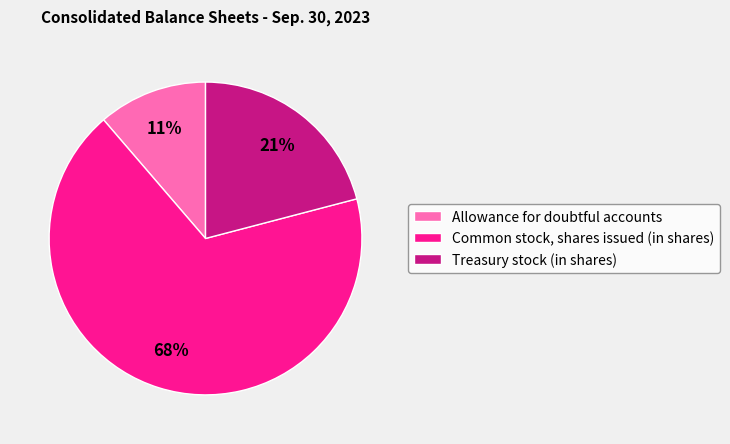

The Treasury stock (in shares) slice represents 15% of the pie. True or false?

False